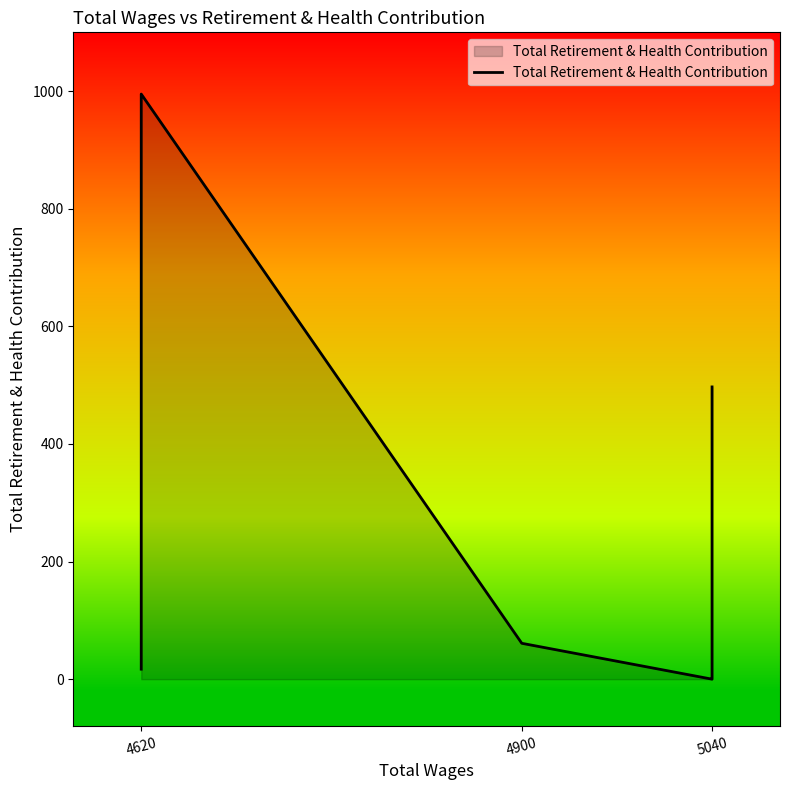

What is the change in value from 3 to 6?

+497